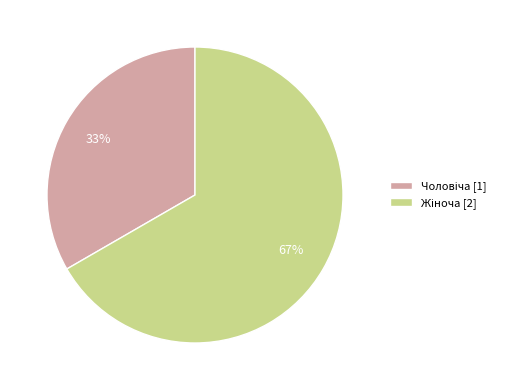

To the nearest percent, what is the average slice percentage?

50%